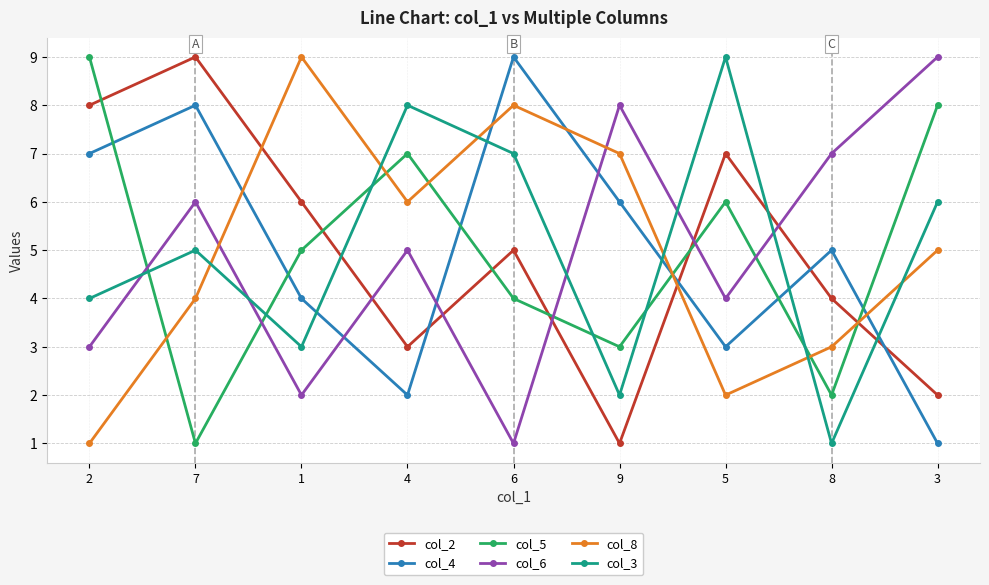

What is the greatest value displayed?

9